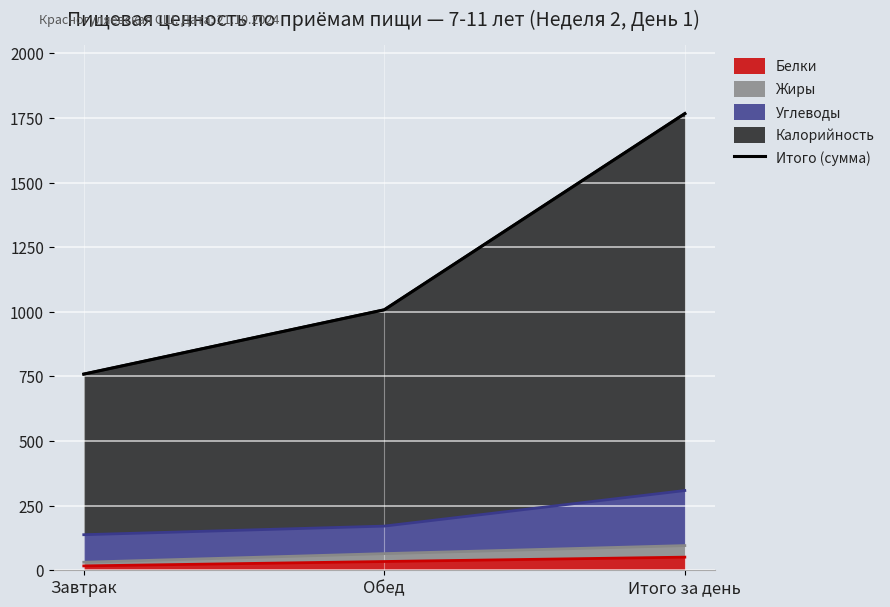

Is it true that the value at Итого за день is 2299.9?

False